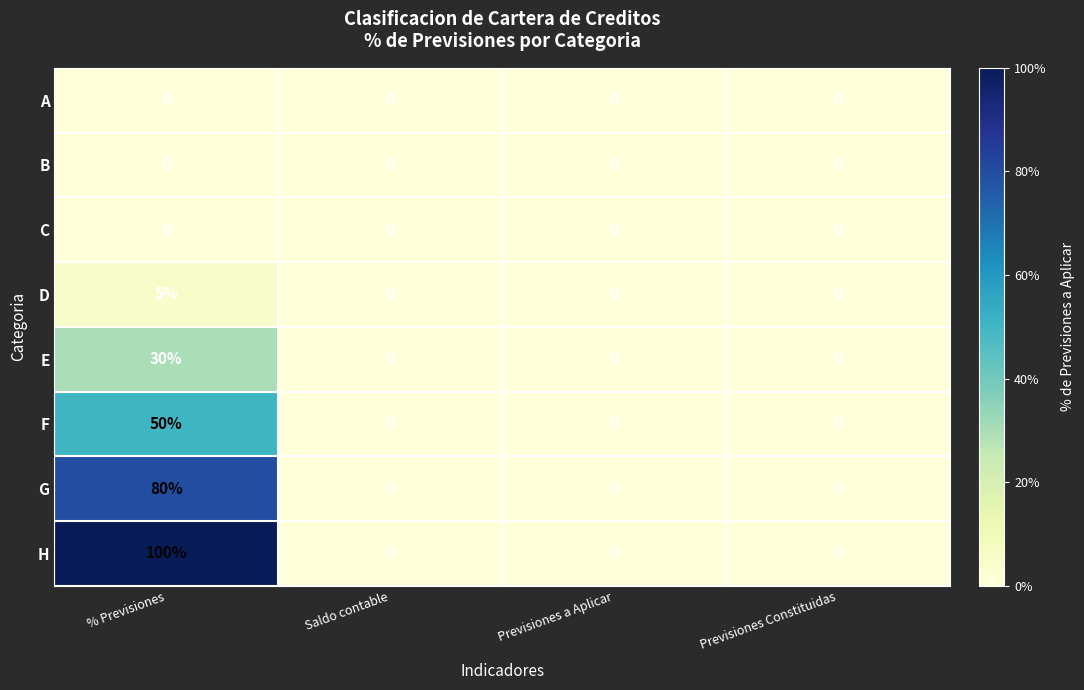

How many data points in E are above 0?

1